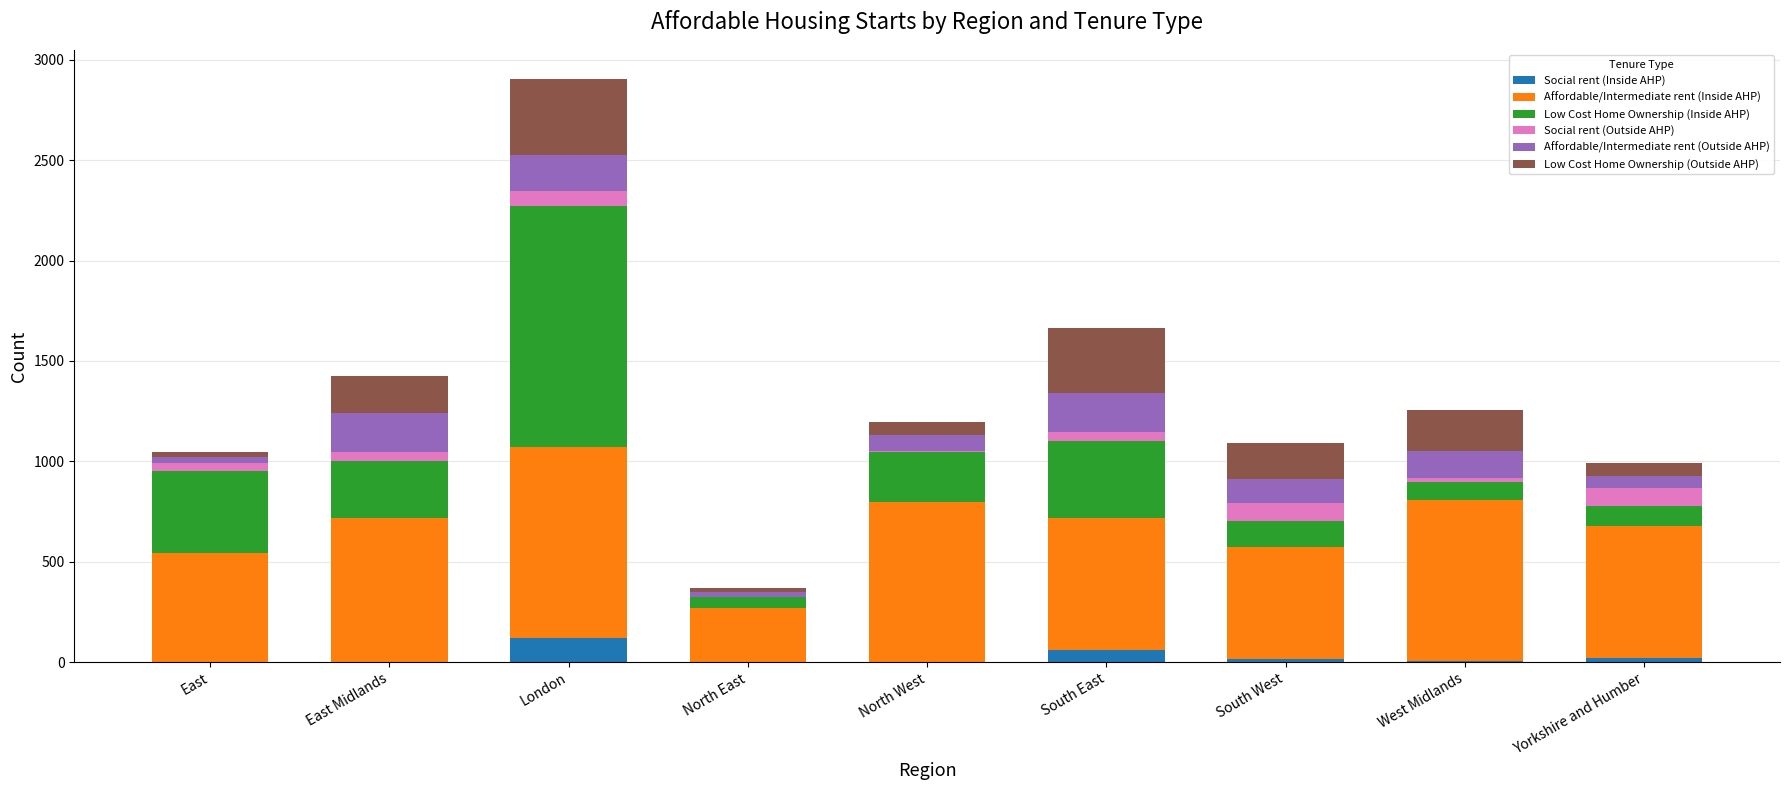

At which category is the sum across all series the highest?

London